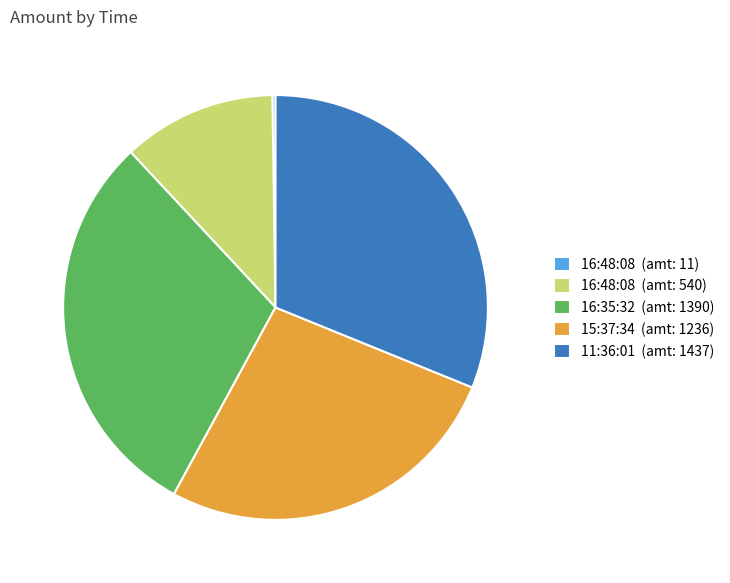

Is it true that 11:36:01 (amt: 1437) is 20% of the pie?

False